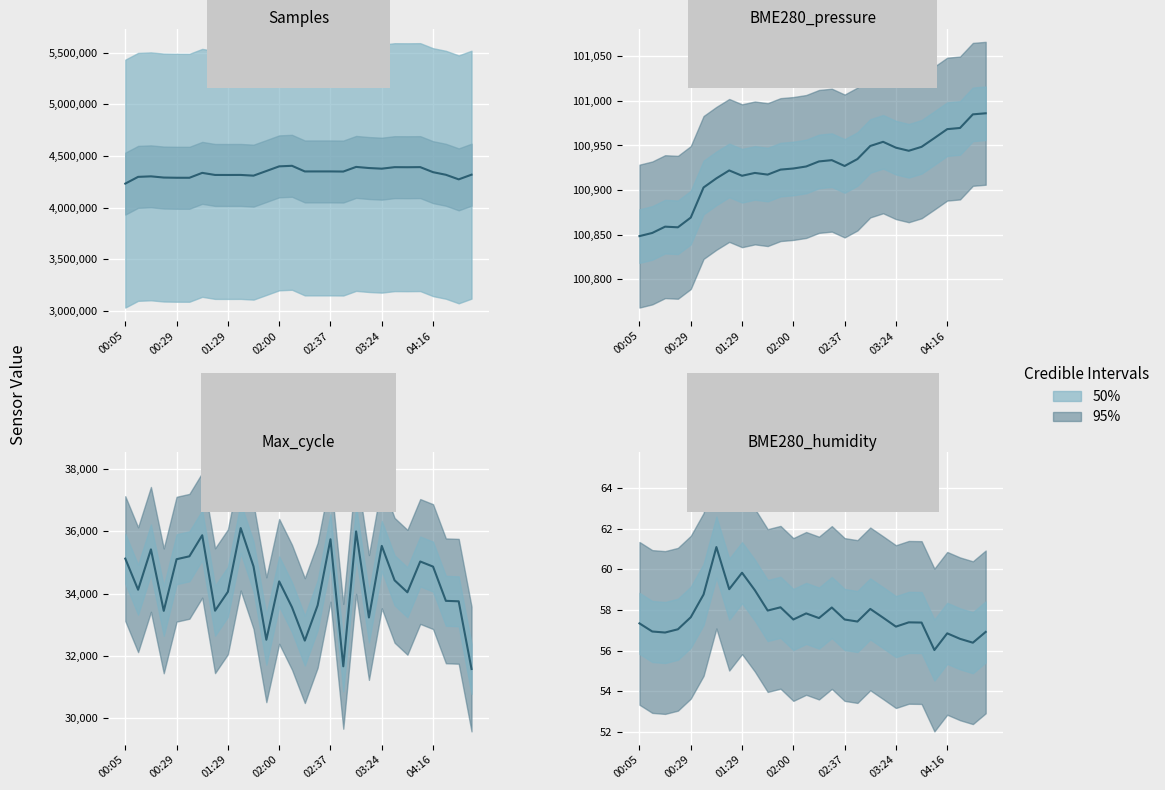

Is this an area chart (filled region under the line)?

No